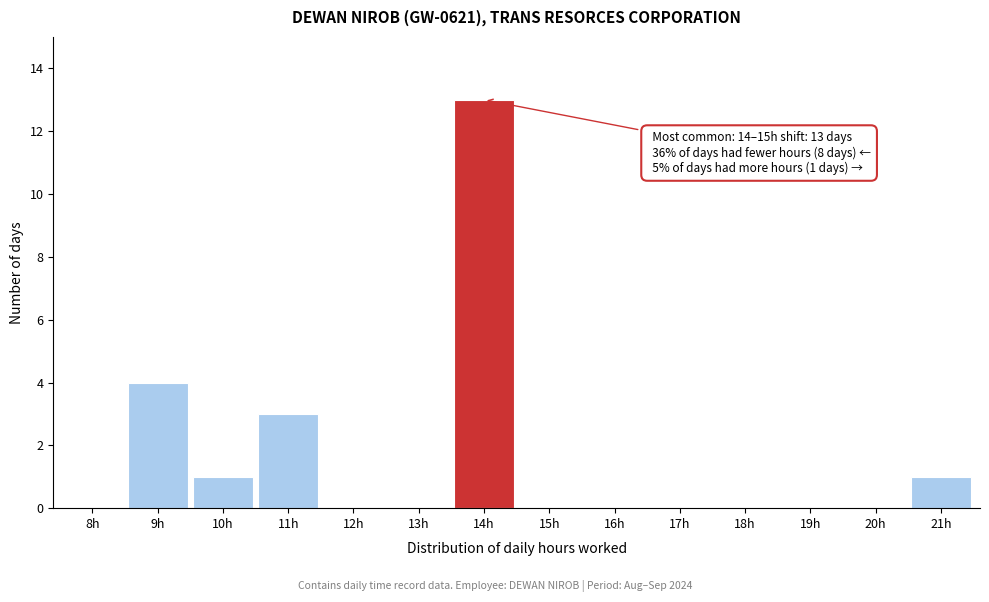

Reading left to right, extract all data points from this chart.

8h=0	9h=4	10h=1	11h=3	12h=0	13h=0	14h=13	15h=0	16h=0	17h=0	18h=0	19h=0	20h=0	21h=1